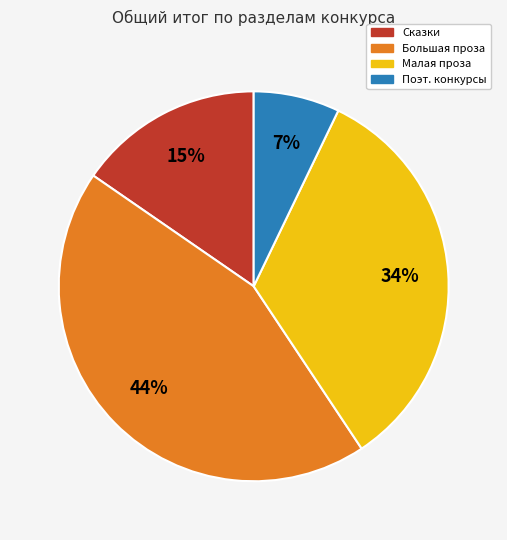

To the nearest percent, what is the average slice percentage?

25%